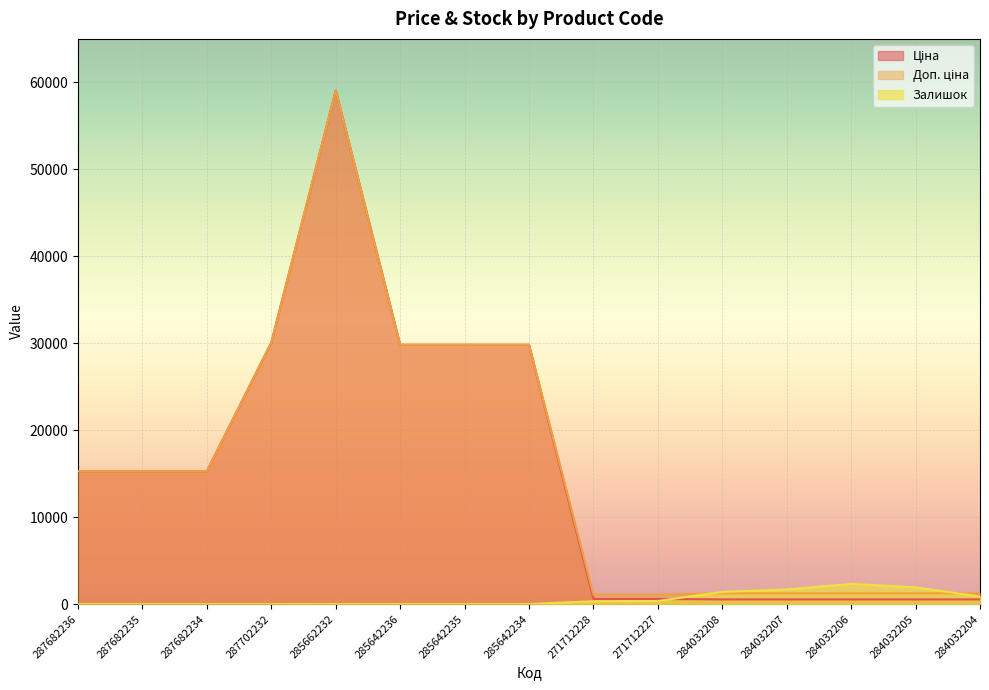

How many values in Залишок are above zero?

11